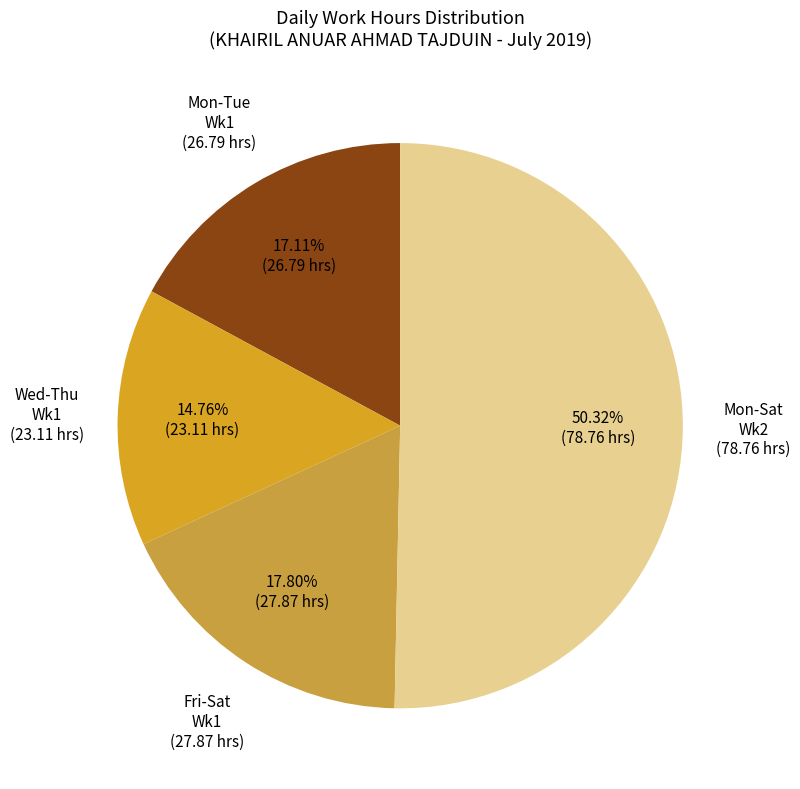

How many slices are in this pie chart?

4